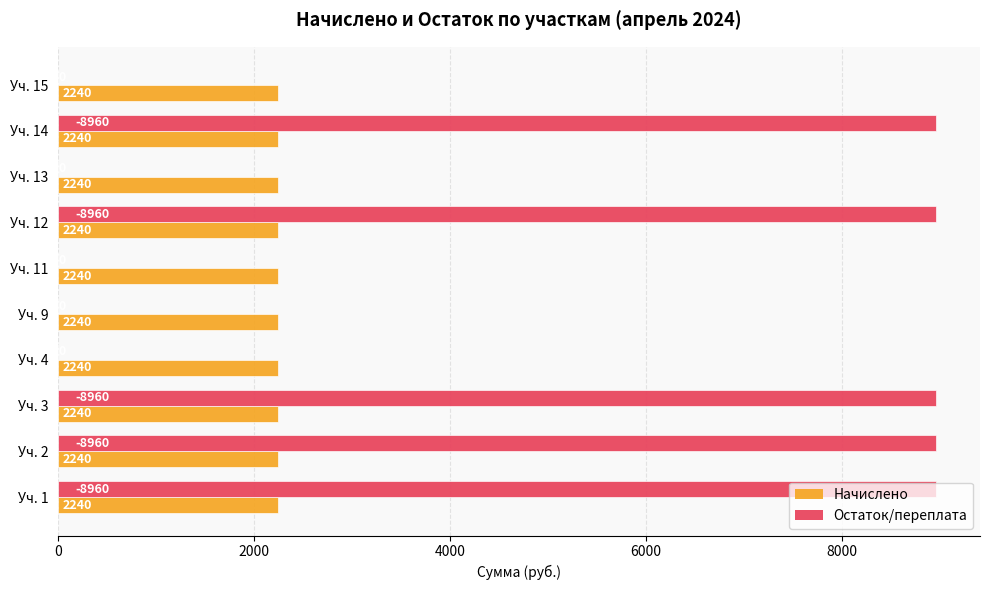

What is the sum of the Начислено values at Уч. 11 and Уч. 9?

4480